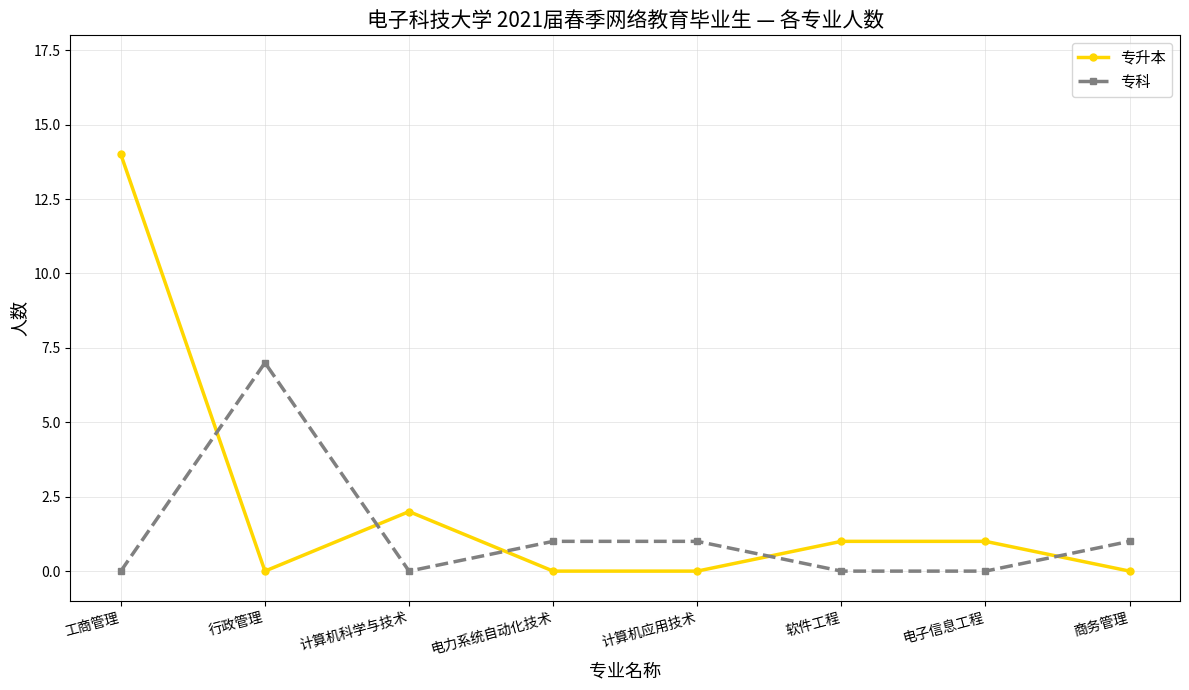

How many values in the 专升本 series are below 1?

4